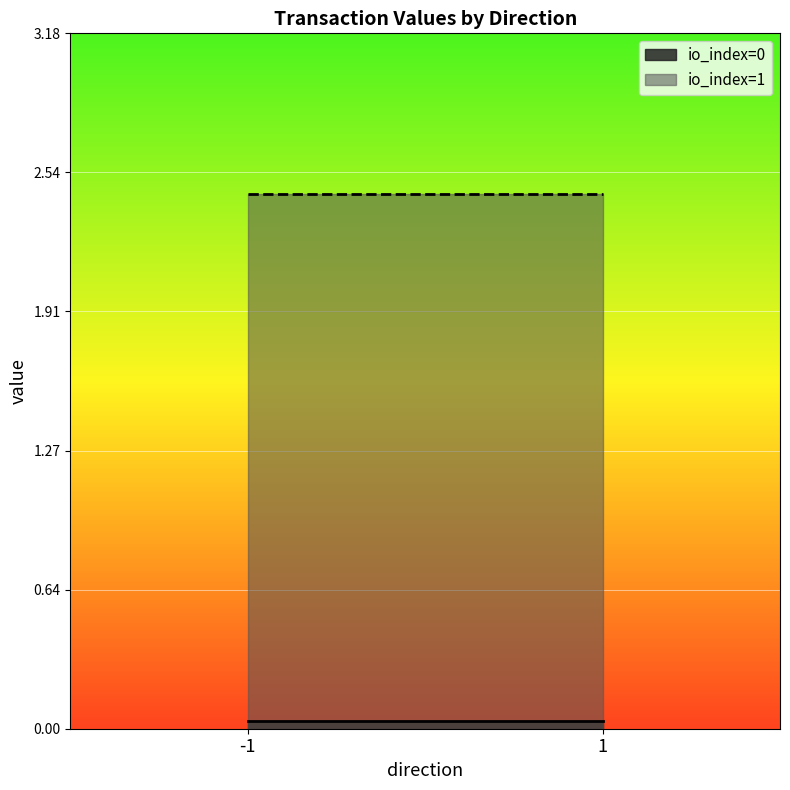

Is the value of io_index=0 at 1 greater than the value of io_index=1 at 1?

No